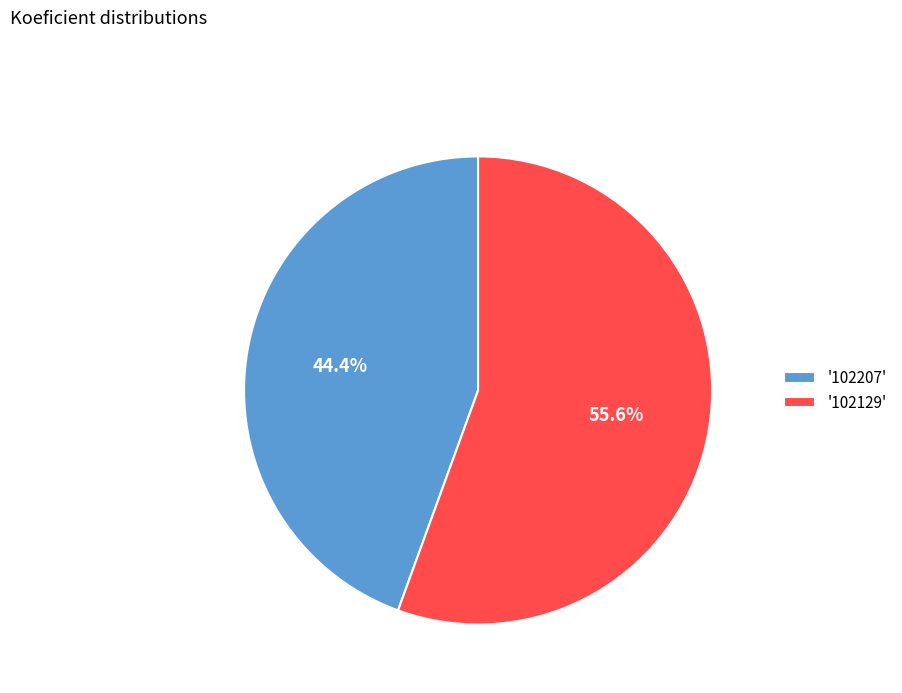

What is the total percentage of '102207' and '102129'?

100.0%